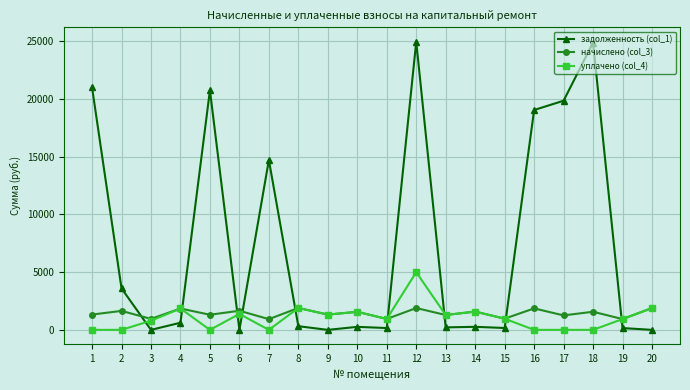

List the series in order of their peak value, lowest first.

начислено (col_3), уплачено (col_4), задолженность (col_1)